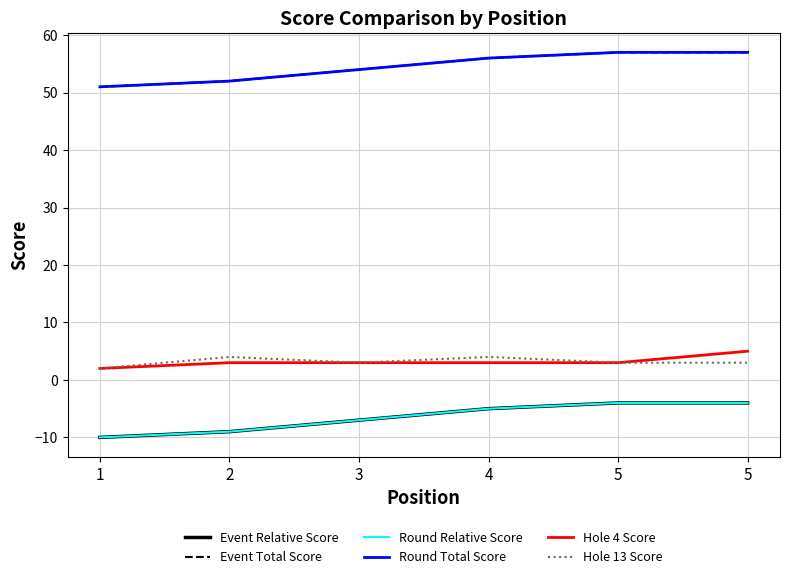

Does the chart have visible grid lines?

Yes